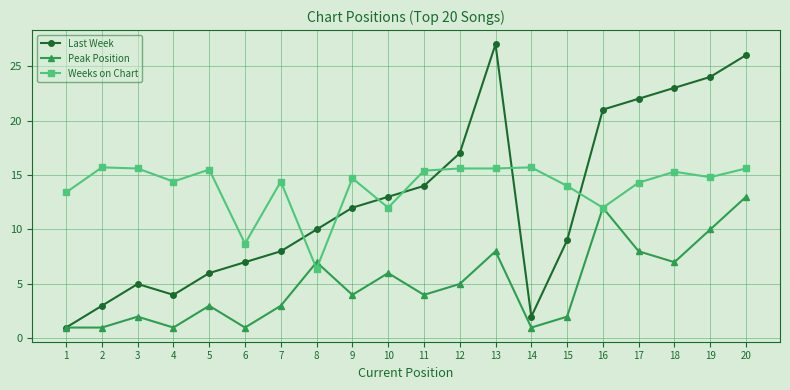

The Peak Position series shows 1.0 at 2. True or false?

True